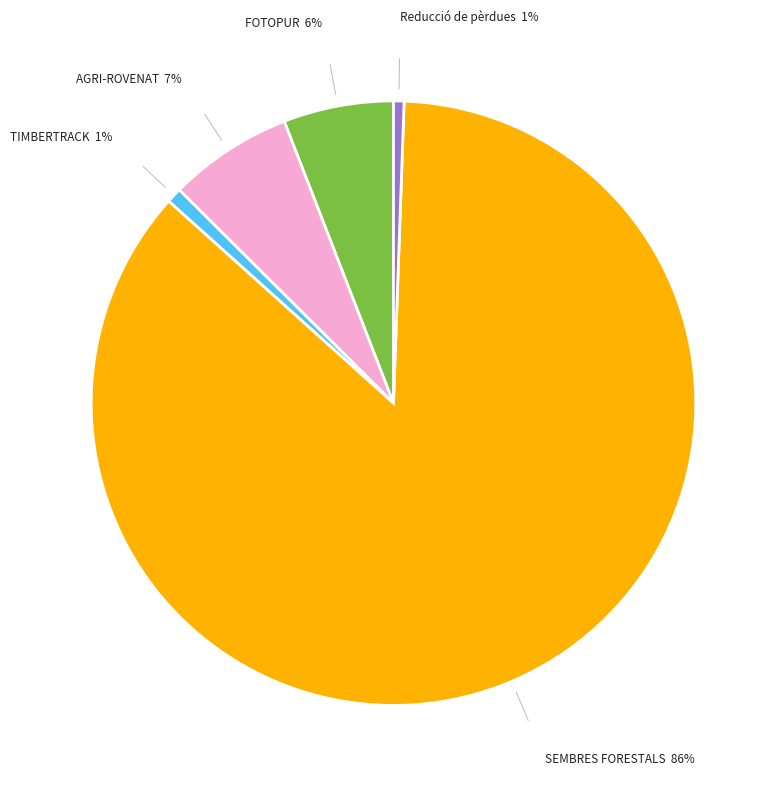

Is there any slice that represents more than half of the pie?

Yes